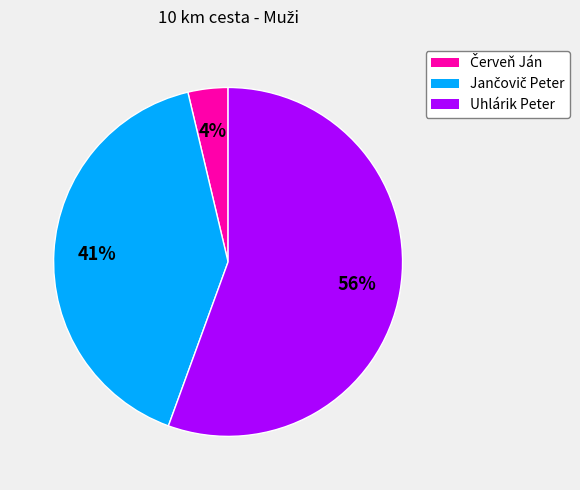

What is the largest slice in the pie chart?

Uhlárik Peter